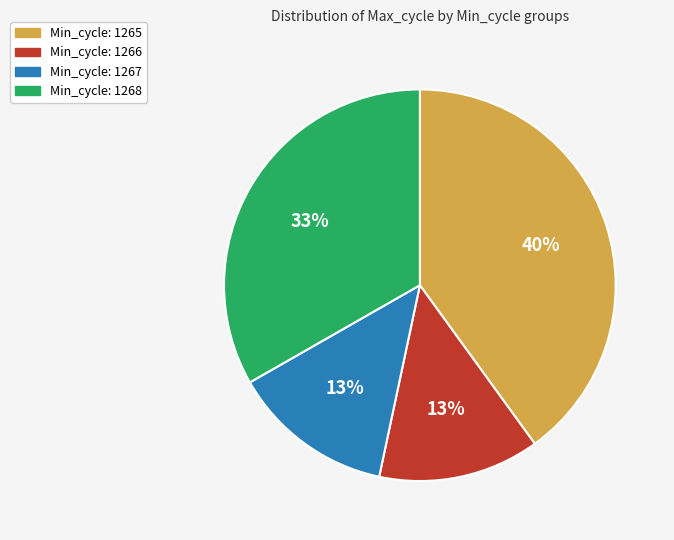

Is there any slice that represents more than half of the pie?

No